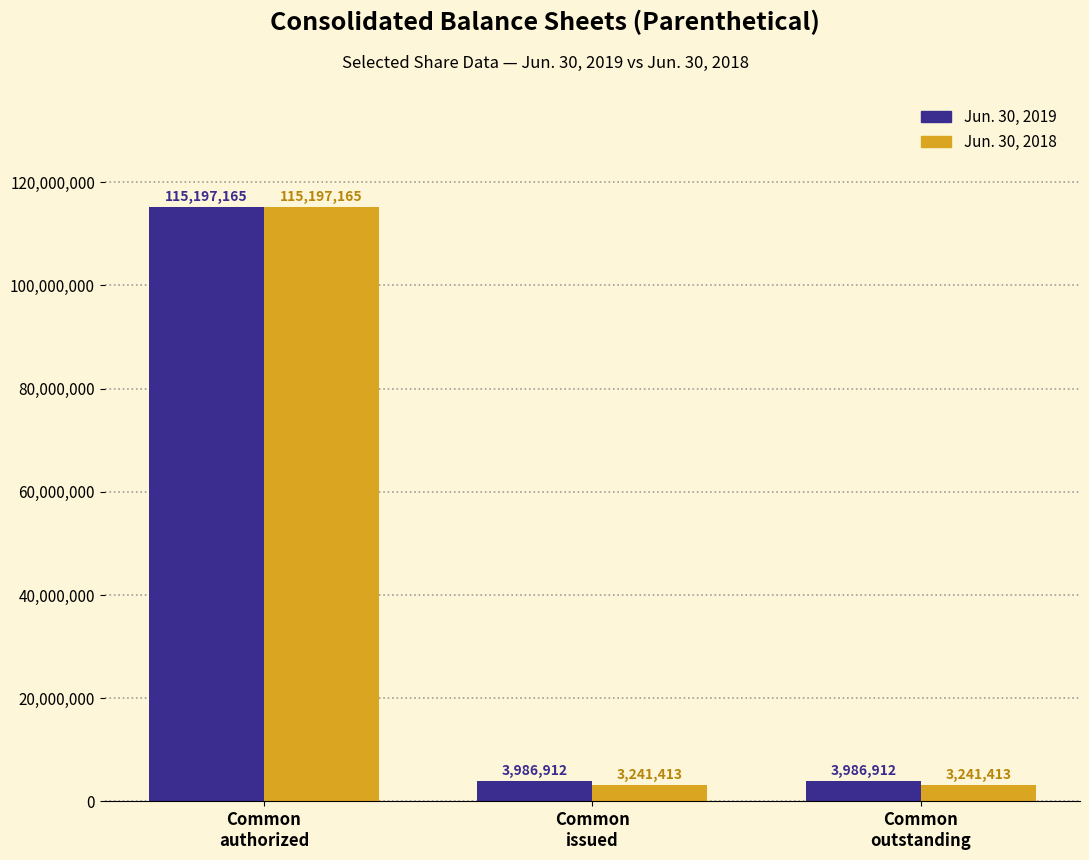

At which category is the sum across all series the highest?

Common
authorized